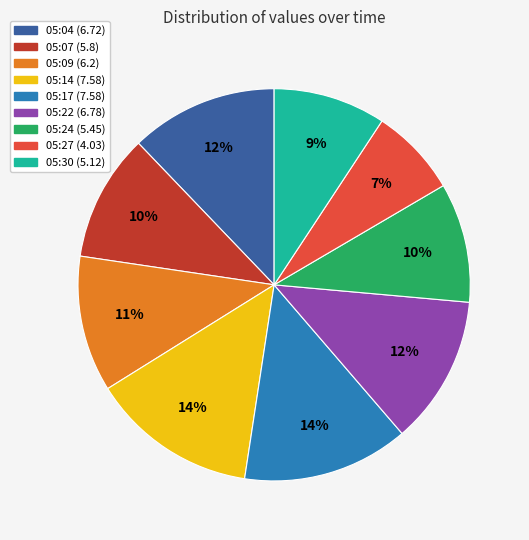

Approximately how many times larger is the value at 05:17 compared to 05:24?

1.4